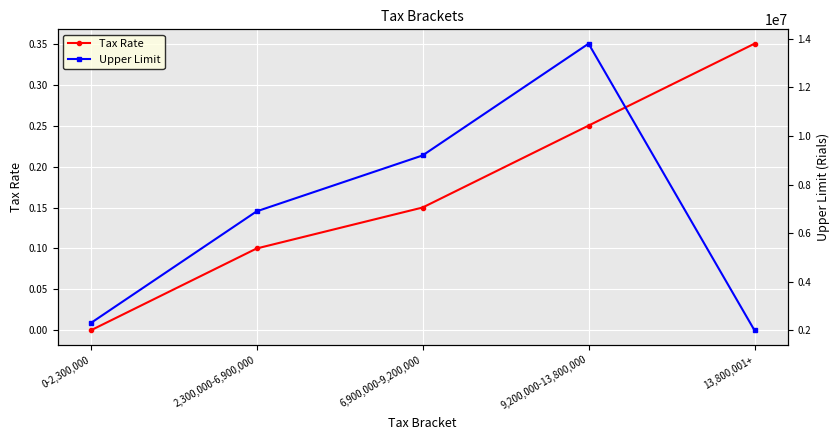

How many values in the Upper Limit series are below 6900000?

2